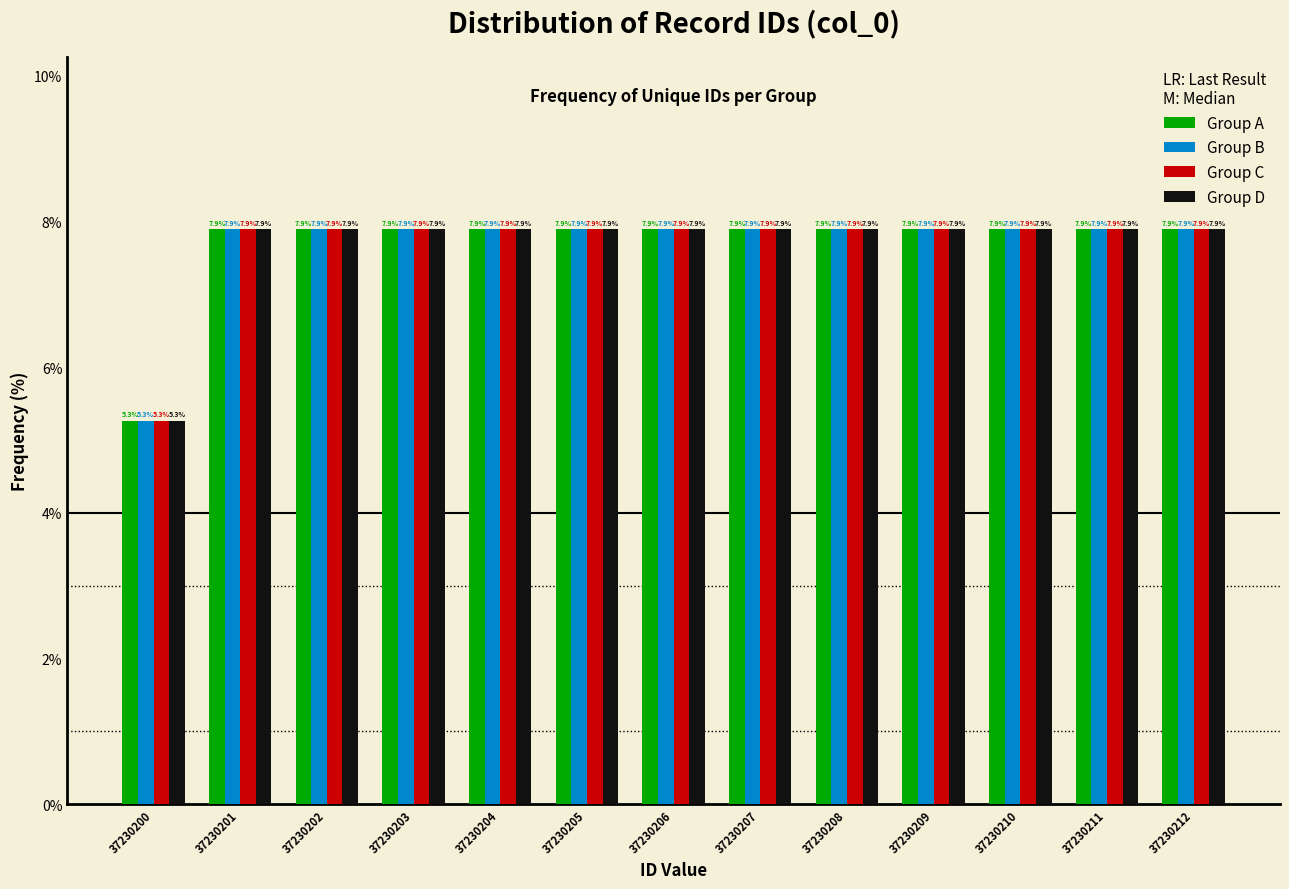

Reading right to left, extract all data points from this chart.

Group A: 7.9	7.9	7.9	7.9	7.9	7.9	7.9	7.9	7.9	7.9	7.9	7.9	5.3
Group B: 7.9	7.9	7.9	7.9	7.9	7.9	7.9	7.9	7.9	7.9	7.9	7.9	5.3
Group C: 7.9	7.9	7.9	7.9	7.9	7.9	7.9	7.9	7.9	7.9	7.9	7.9	5.3
Group D: 7.9	7.9	7.9	7.9	7.9	7.9	7.9	7.9	7.9	7.9	7.9	7.9	5.3